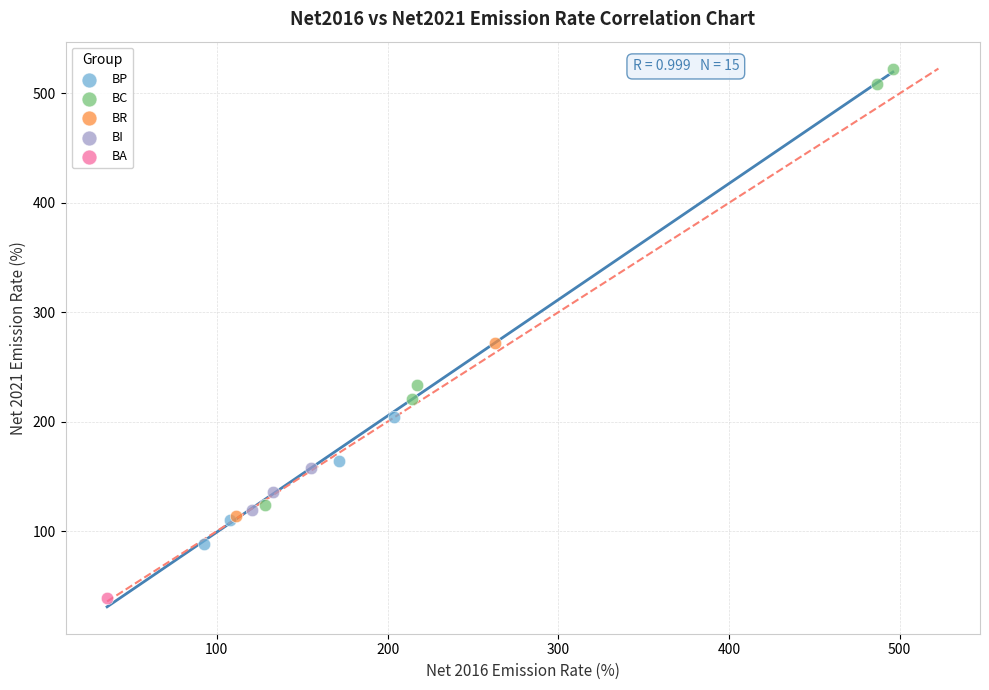

Which series reaches the minimum Y coordinate?

BA